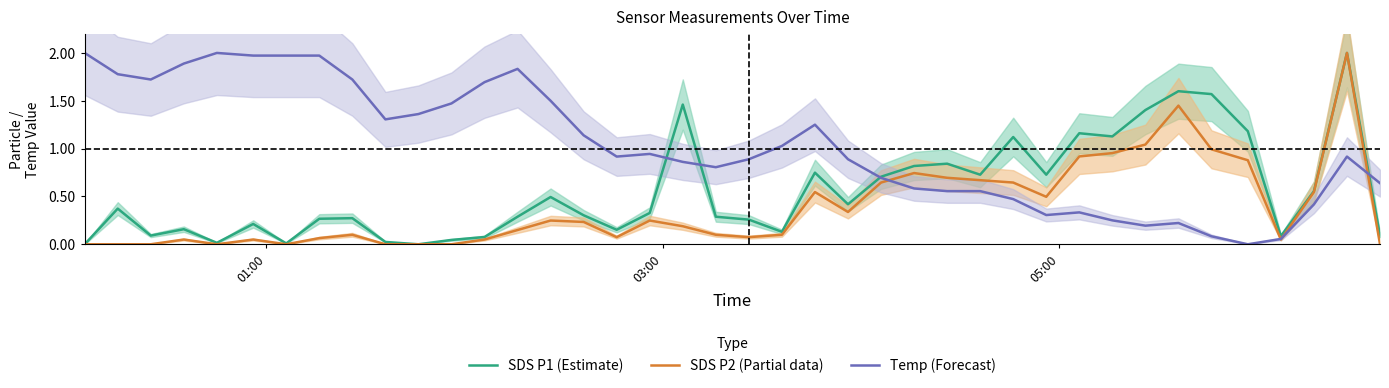

Does the chart have visible grid lines?

No